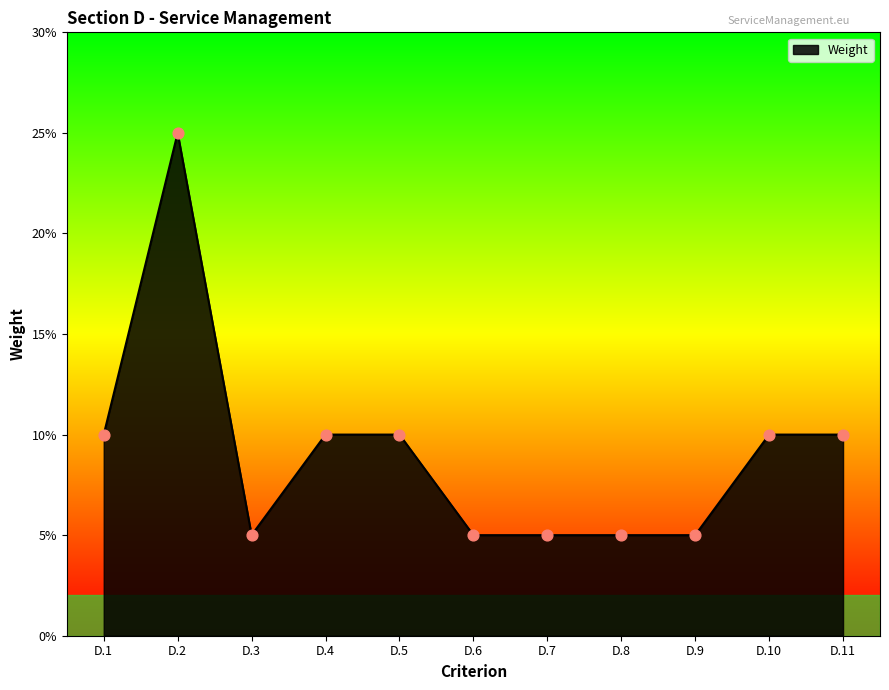

What is the change in value from D.3 to D.11?

+0.1